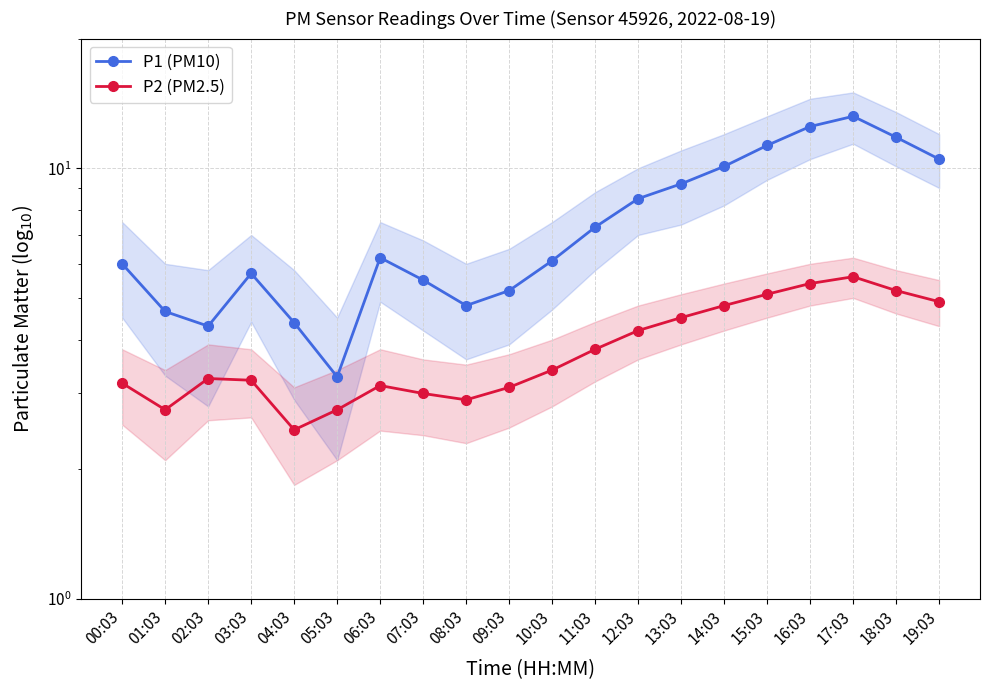

What is the difference between the P1 (PM10) values at 10:03 and 07:03?

0.6